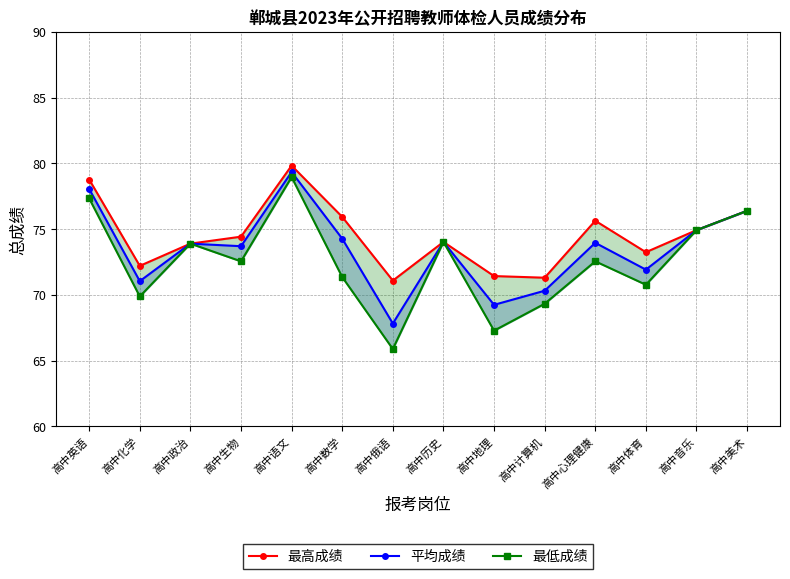

What is the sum of the 平均成绩 values at 高中美术 and 高中政治?

150.3